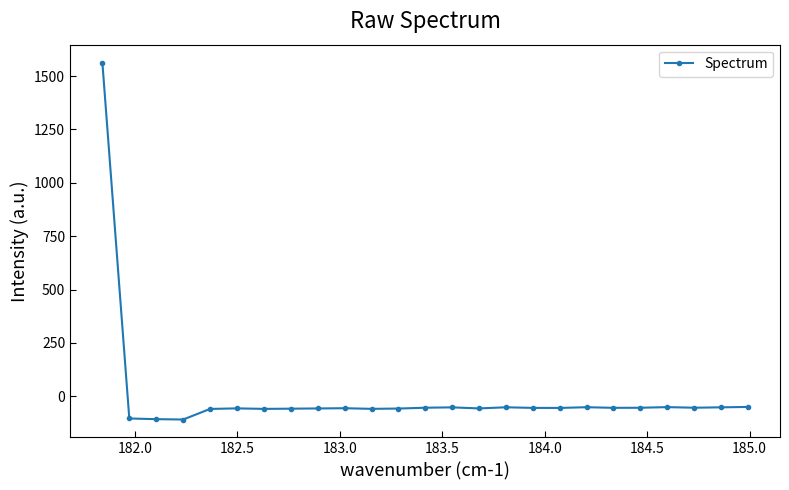

True or false: the data has more than 2 interior local peaks.

True